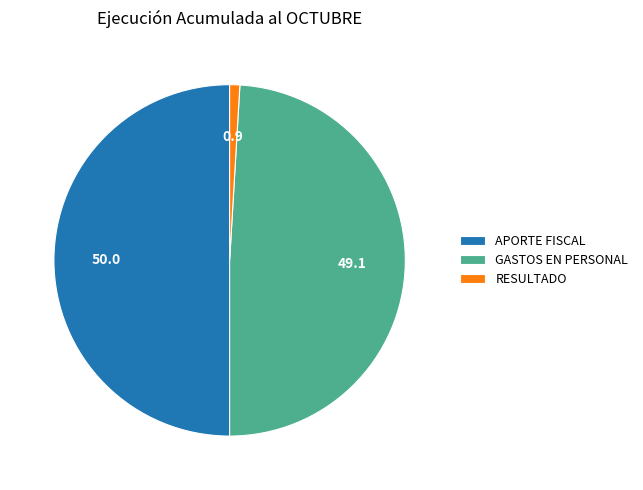

Which slice is the largest?

APORTE FISCAL